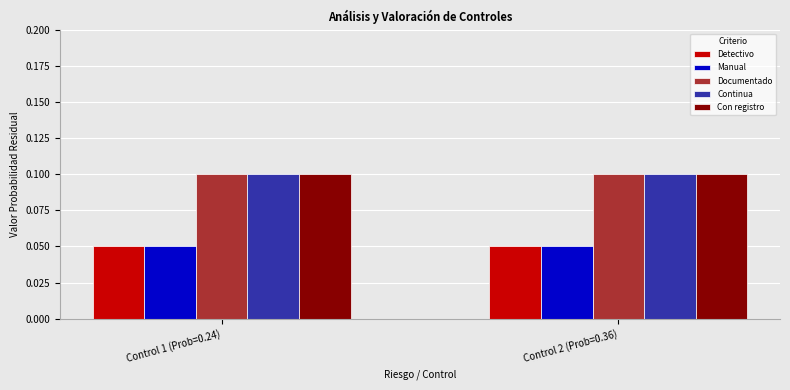

Is the value of Documentado at Control 1 (Prob=0.24) greater than the value of Manual at Control 1 (Prob=0.24)?

Yes